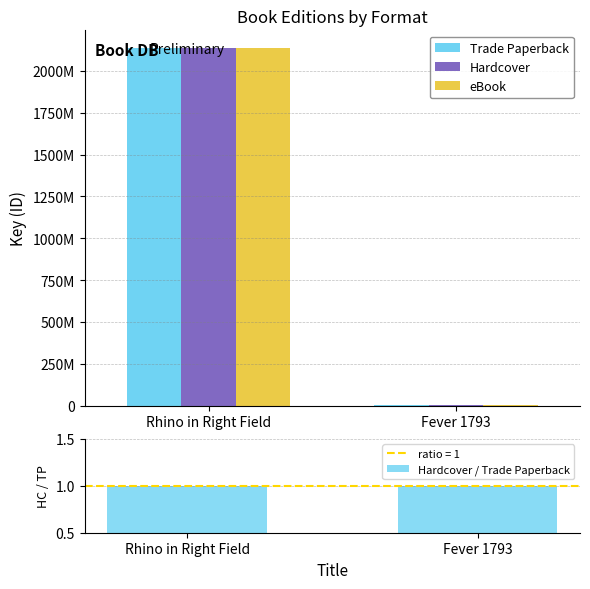

At which label does Hardcover / Trade Paperback reach its minimum?

Rhino in Right Field